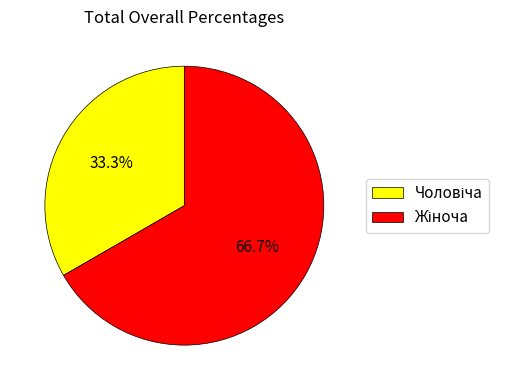

Is there a majority slice in this chart?

Yes